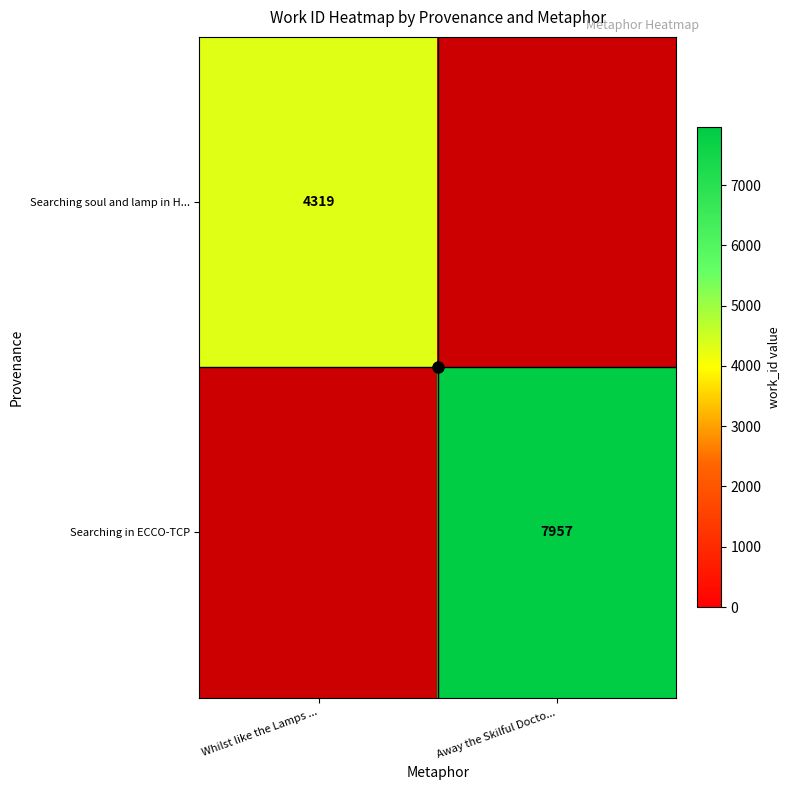

Which category has the highest value across all series?

Away the Skilful Docto...